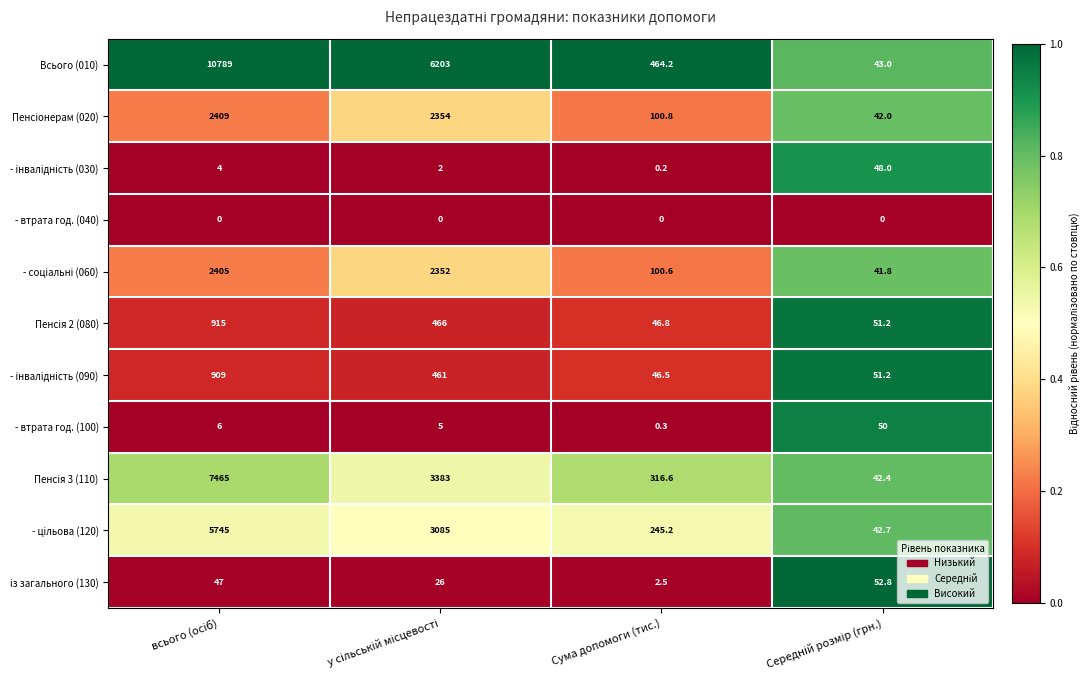

Which series has the largest range (max minus min)?

Всього (010)